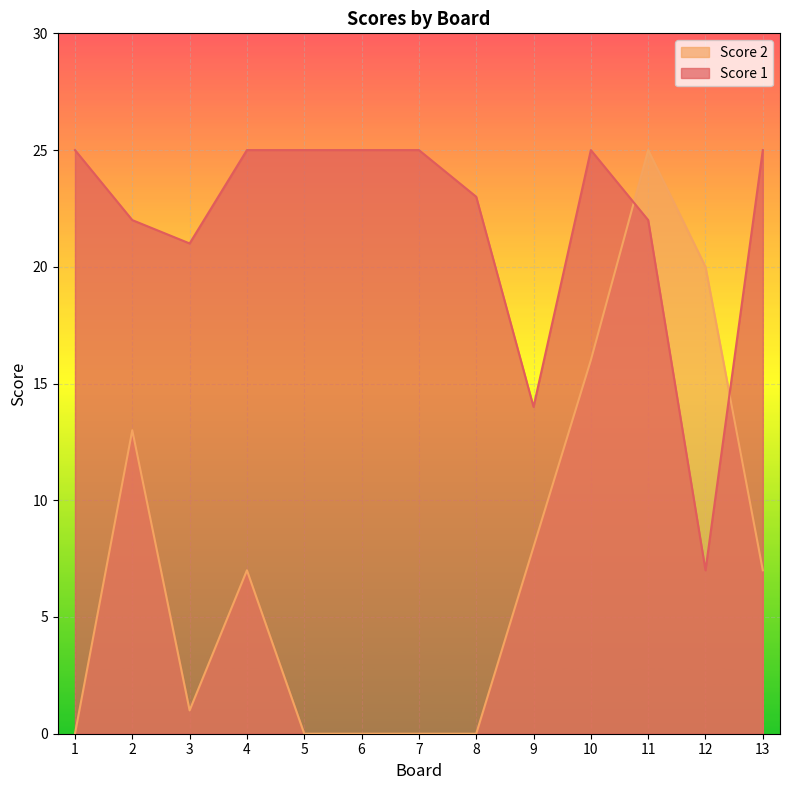

How many lines are shown in the chart?

2